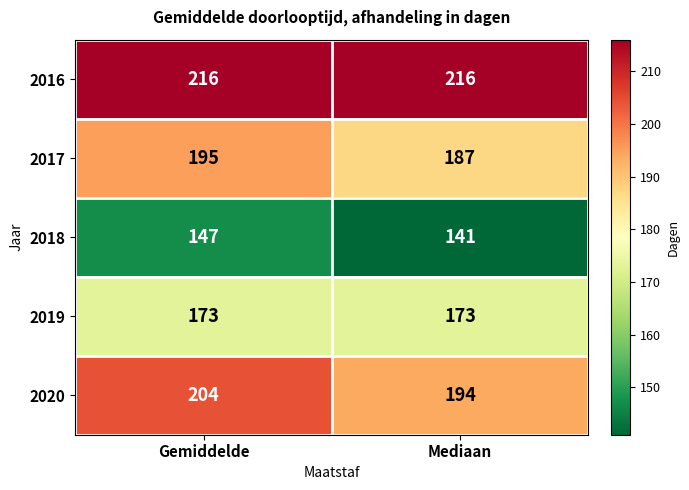

What is the sum of the 2016 values at Gemiddelde and Mediaan?

432